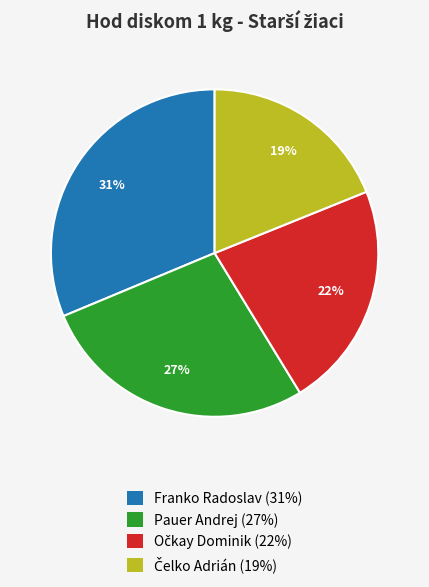

Does Pauer Andrej represent more than half of the total?

No